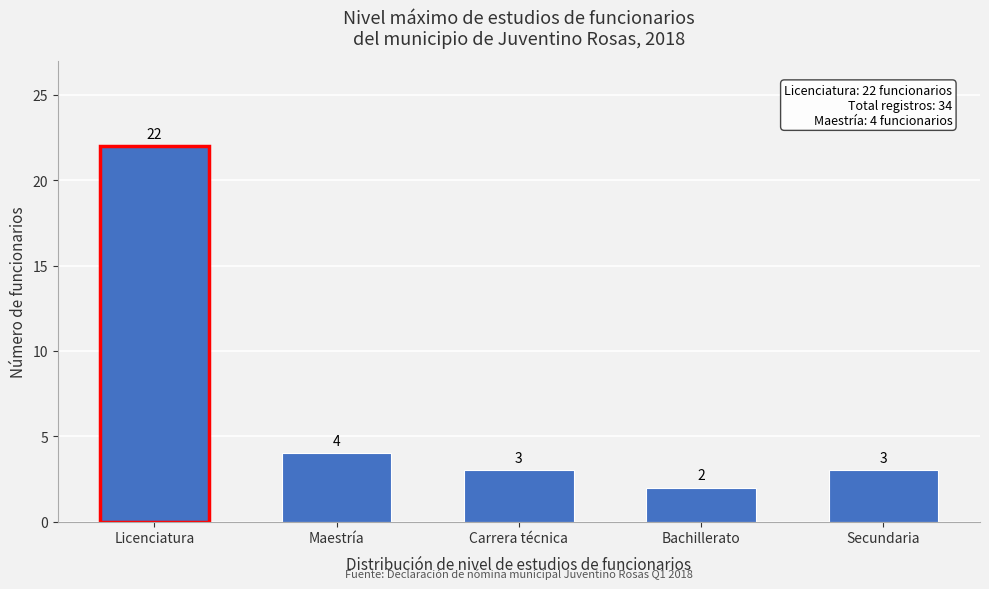

Reading right to left, what are all the values shown in this chart?

3	2	3	4	22